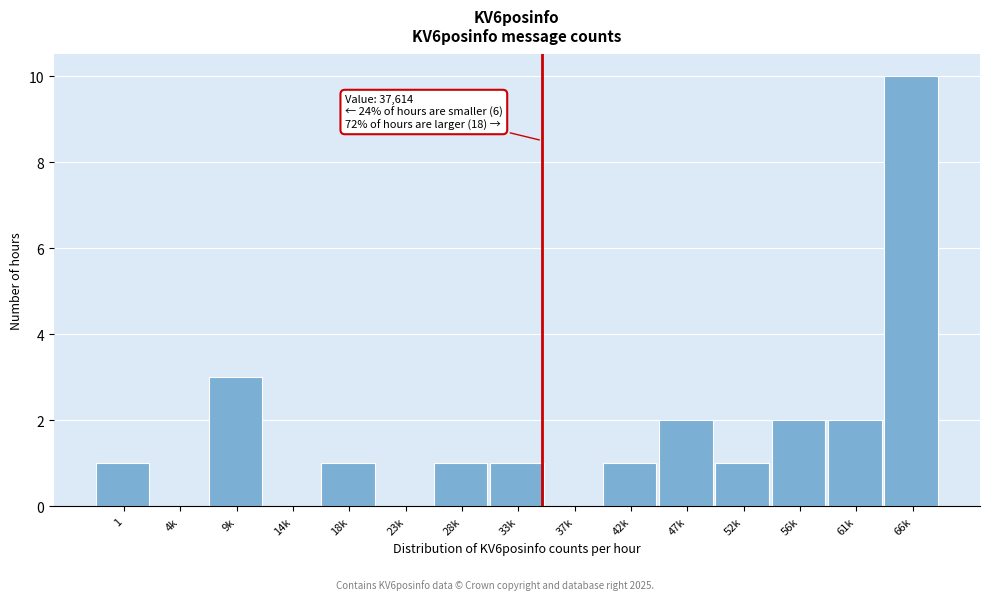

Reading right to left, transcribe all the data shown in this chart.

66k=10	61k=2	56k=2	52k=1	47k=2	42k=1	37k=0	33k=1	28k=1	23k=0	18k=1	14k=0	9k=3	4k=0	1=1